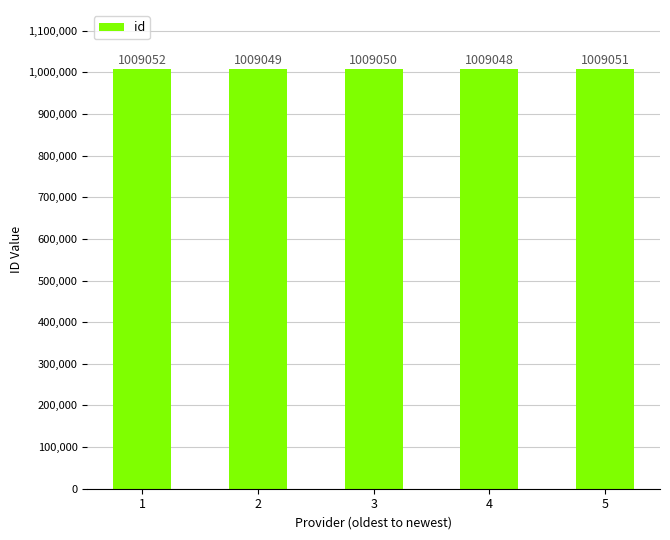

How many values are between 1009049 and 1009051?

3